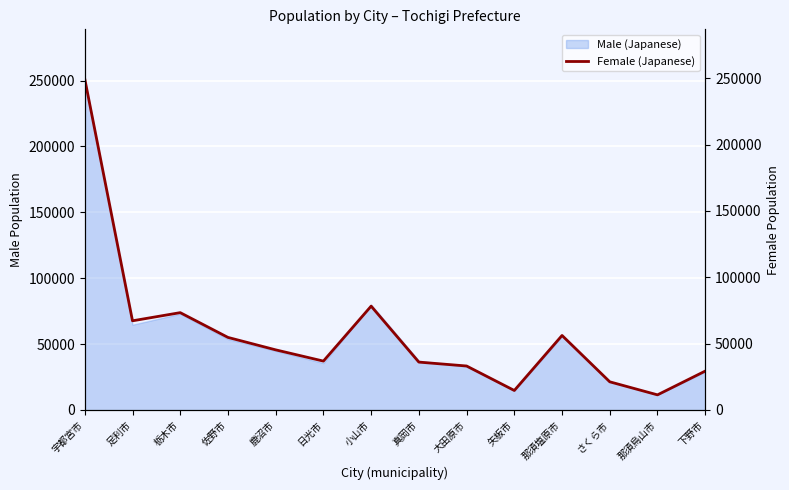

What is the change in value from 小山市 to 那須塩原市?

-22106